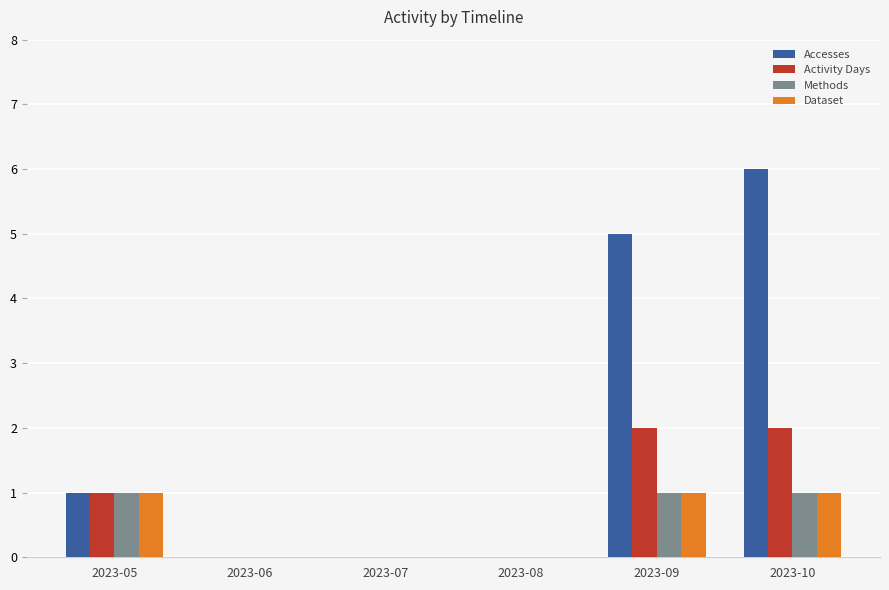

How many distinct data groups are displayed?

4